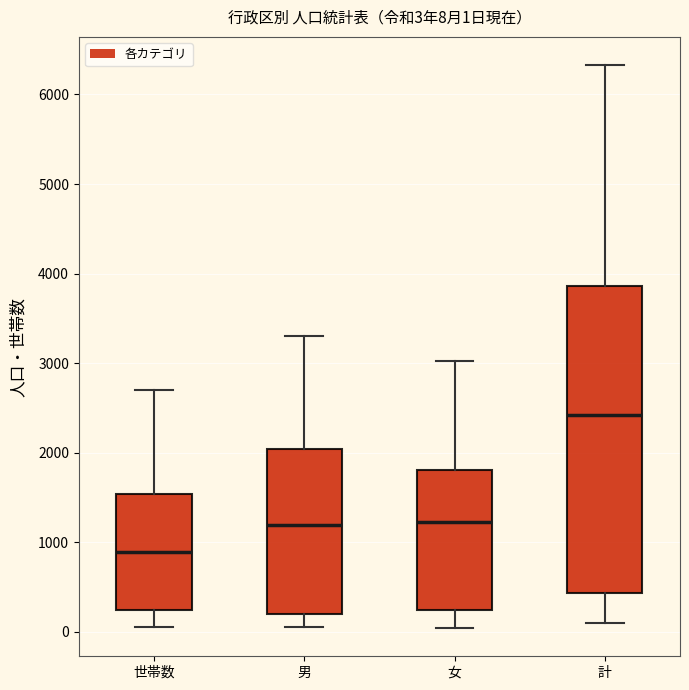

Comparing the boxes themselves (not the whiskers), which one is the tallest?

計